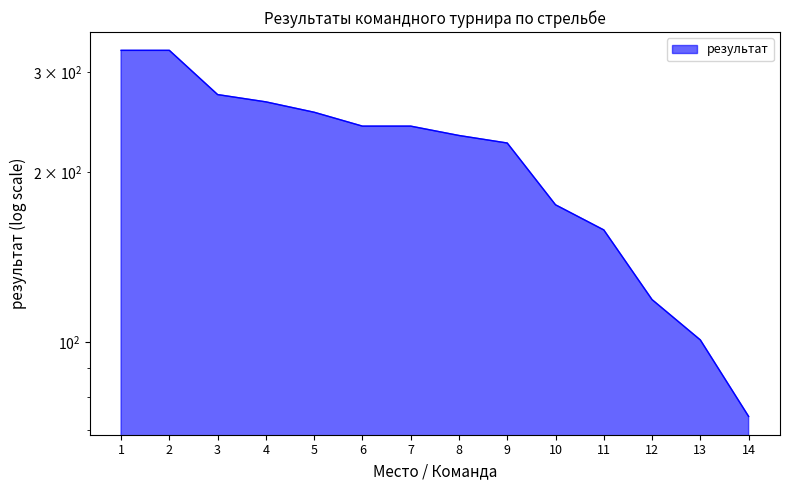

What is the minimum value shown in the chart?

74